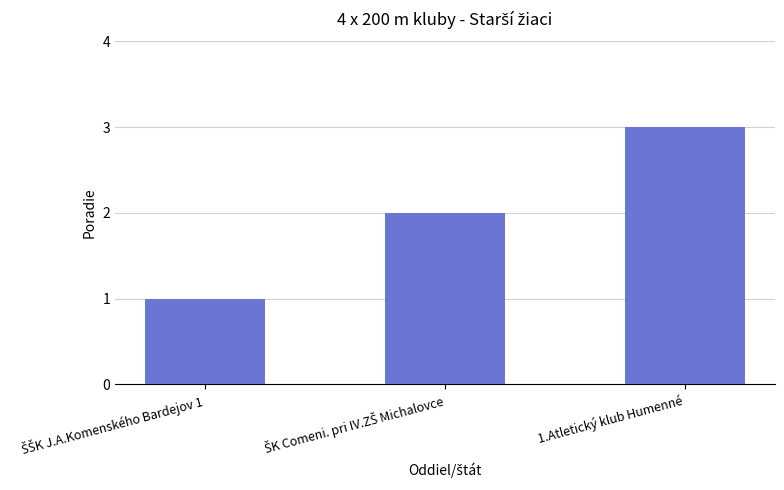

What is the greatest value displayed?

3